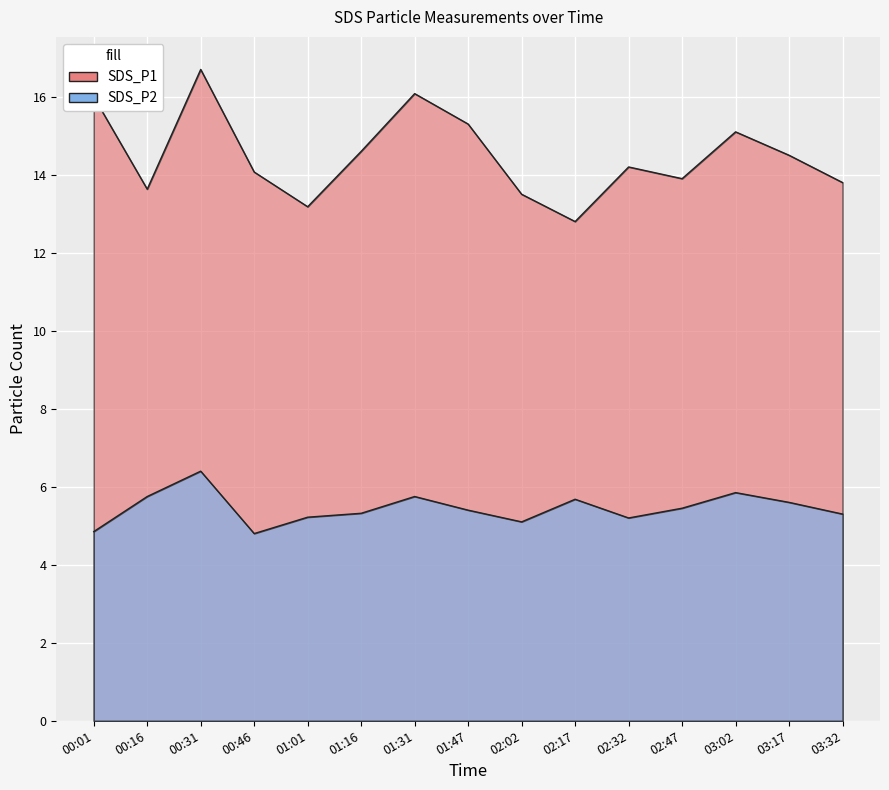

Reading left to right, transcribe all the data shown in this chart.

SDS_P1: 16.0	13.6	16.7	14.1	13.2	14.6	16.1	15.3	13.5	12.8	14.2	13.9	15.1	14.5	13.8
SDS_P2: 4.8	5.8	6.4	4.8	5.2	5.3	5.8	5.4	5.1	5.7	5.2	5.5	5.8	5.6	5.3